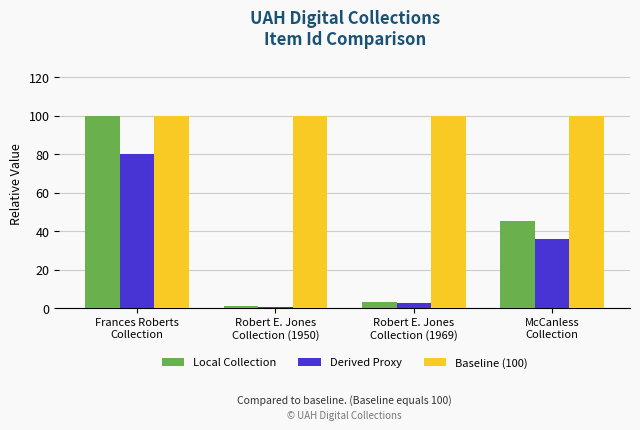

Reading left to right, extract all data points from this chart.

Local Collection: 100.0	0.8	3.2	45.1
Derived Proxy: 80.0	0.7	2.6	36.1
Baseline (100): 100.0	100.0	100.0	100.0